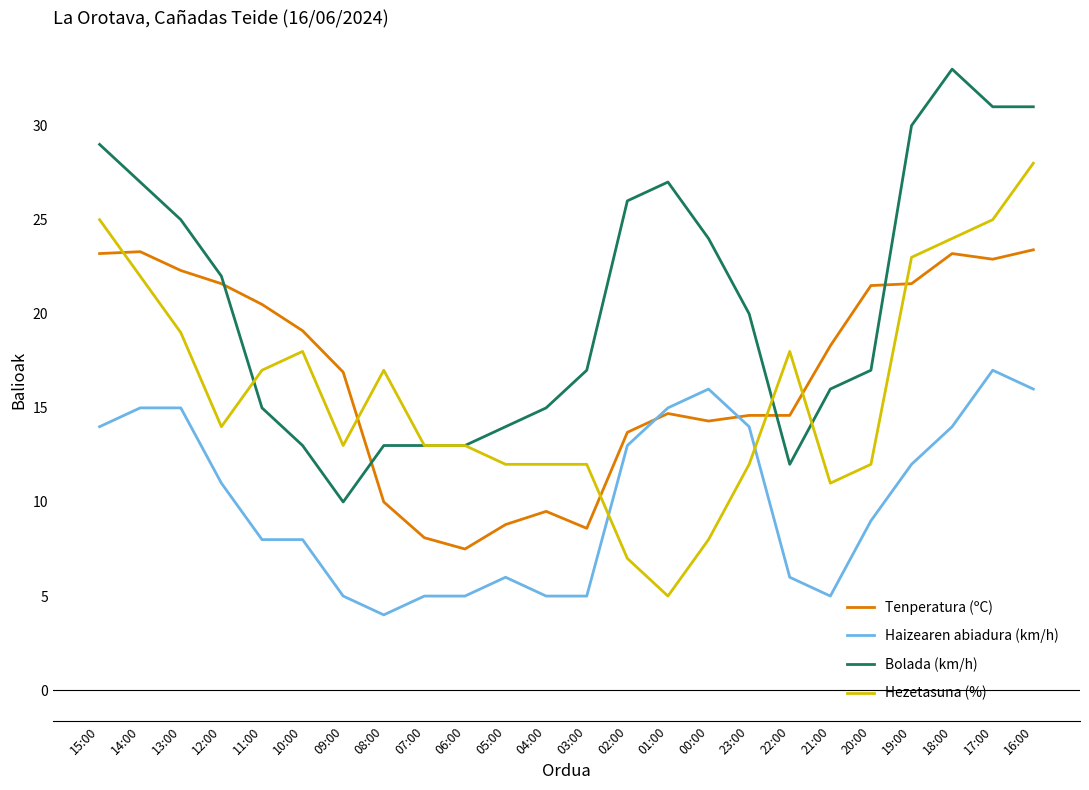

The Hezetasuna (%) series shows 12.0 at 23:00. True or false?

True